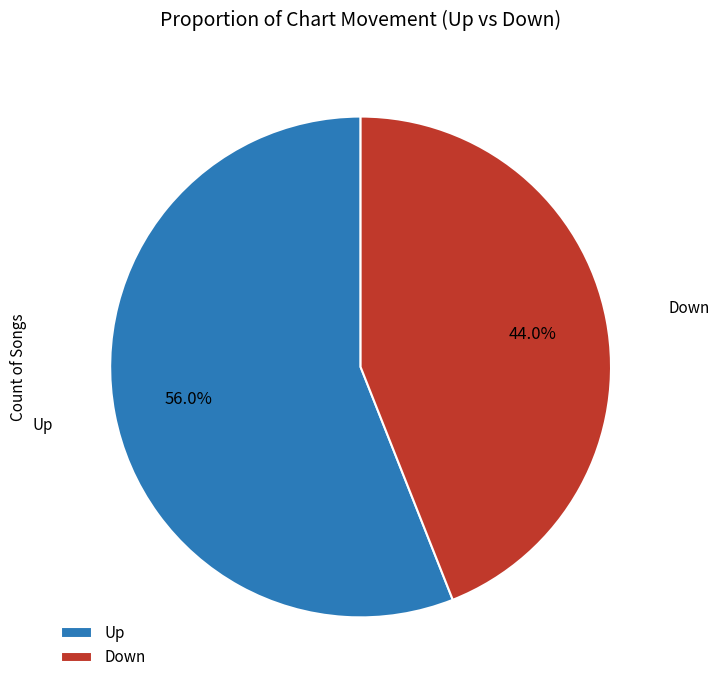

Rank the categories by value from highest to lowest.

Up, Down